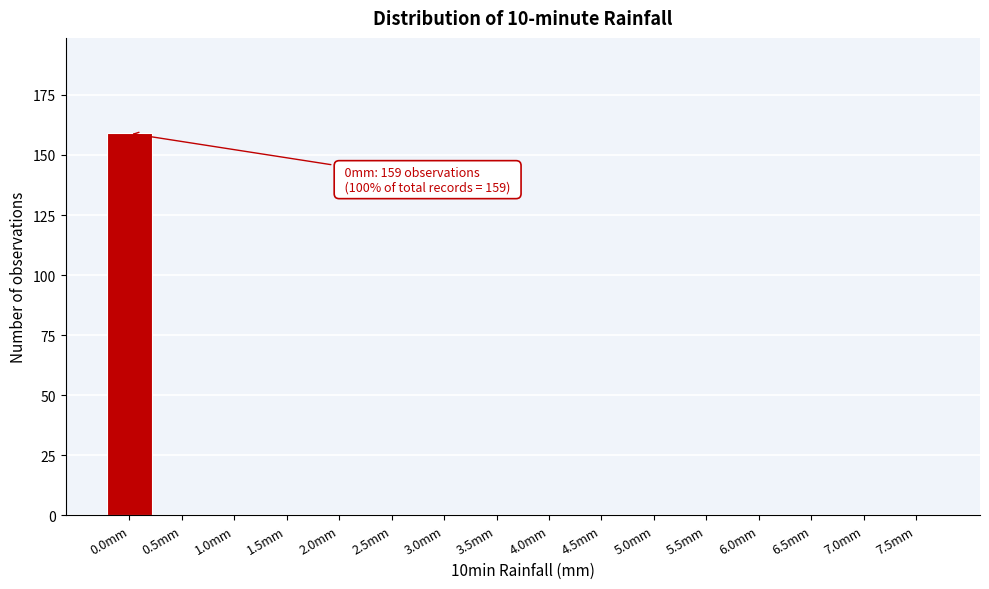

Reading right to left, transcribe all the data shown in this chart.

7.5mm=0	7.0mm=0	6.5mm=0	6.0mm=0	5.5mm=0	5.0mm=0	4.5mm=0	4.0mm=0	3.5mm=0	3.0mm=0	2.5mm=0	2.0mm=0	1.5mm=0	1.0mm=0	0.5mm=0	0.0mm=159